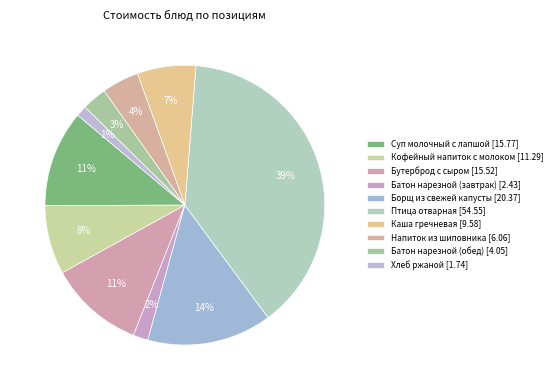

How many segments does this pie chart have?

10